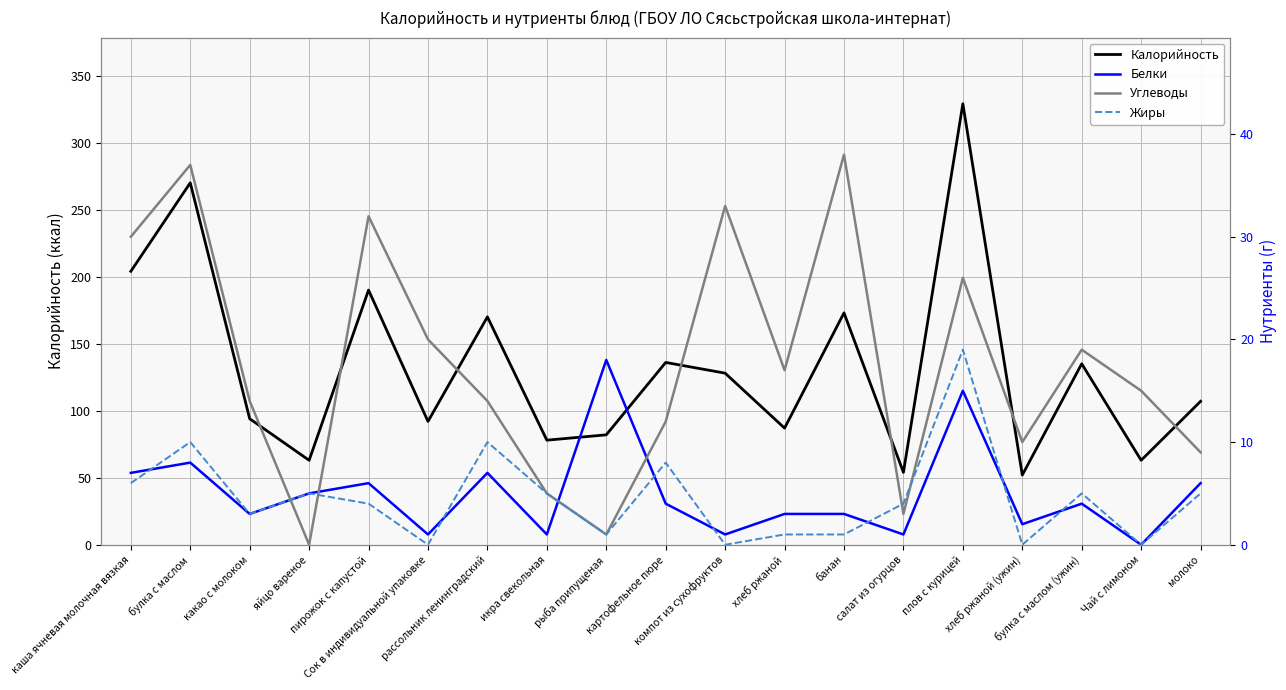

At how many categories does at least one series exceed 195?

3